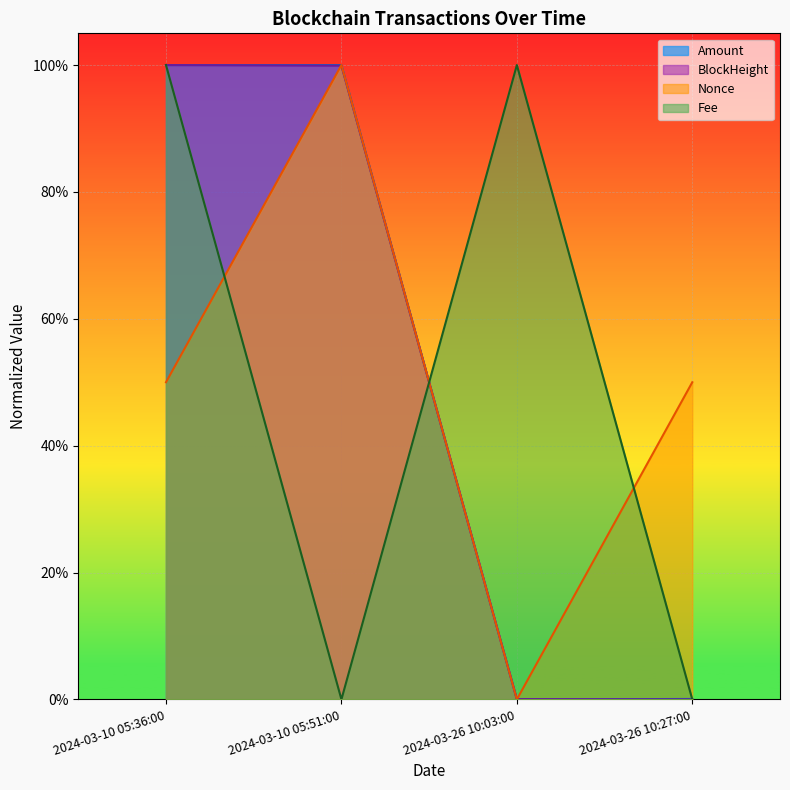

Reading right to left, transcribe all the data shown in this chart.

Amount: 2024-03-26 10:27:00=0.0	2024-03-26 10:03:00=0.0	2024-03-10 05:51:00=1.0	2024-03-10 05:36:00=1.0
Fee: 2024-03-26 10:27:00=0.0	2024-03-26 10:03:00=1.0	2024-03-10 05:51:00=0.0	2024-03-10 05:36:00=1.0
BlockHeight: 2024-03-26 10:27:00=0.0	2024-03-26 10:03:00=0.0	2024-03-10 05:51:00=1.0	2024-03-10 05:36:00=1.0
Nonce: 2024-03-26 10:27:00=0.5	2024-03-26 10:03:00=0.0	2024-03-10 05:51:00=1.0	2024-03-10 05:36:00=0.5